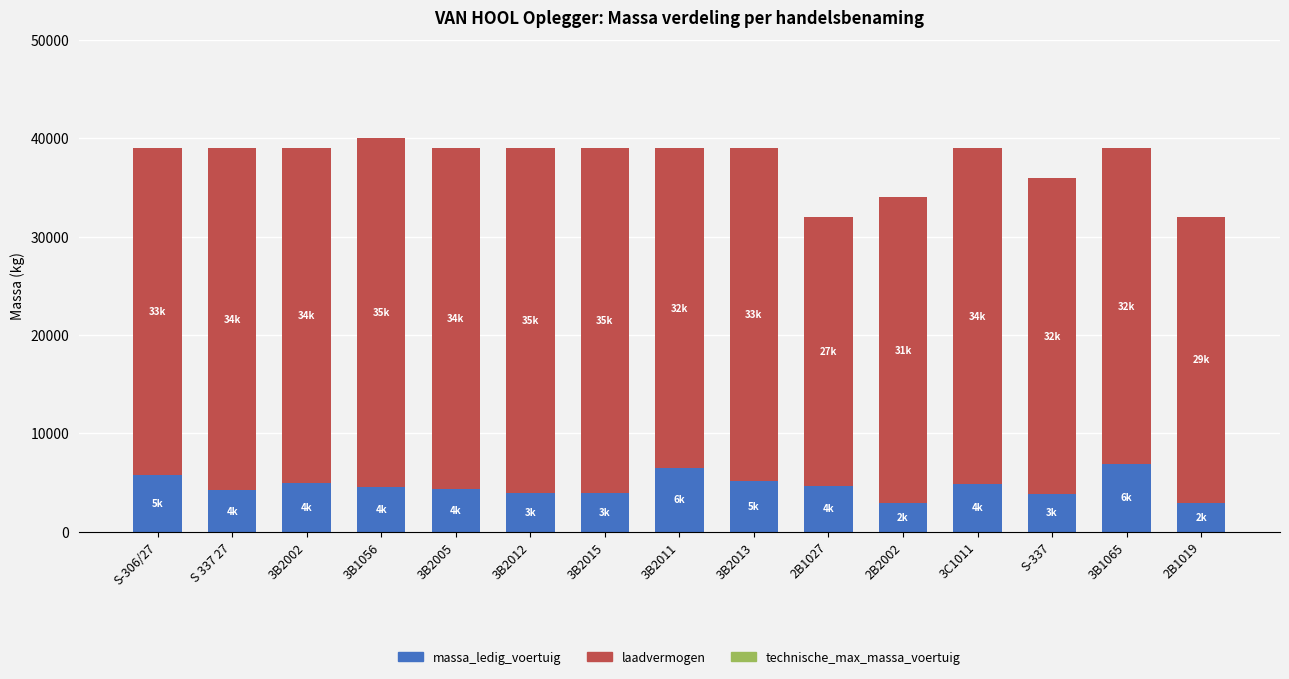

How many data points does each series have?

15